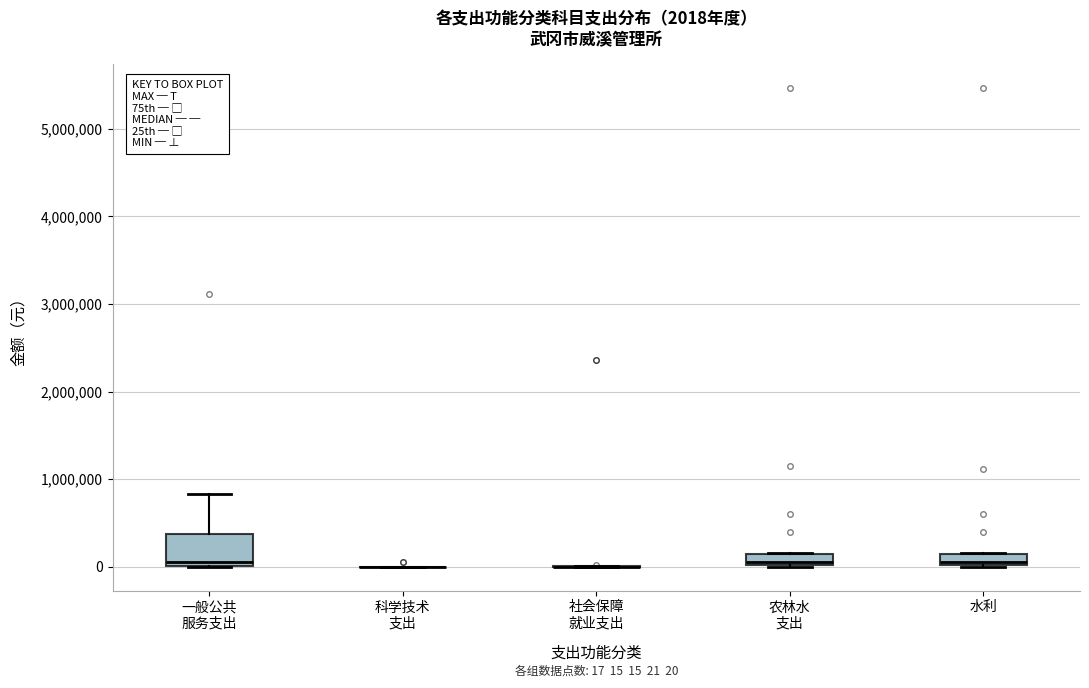

Comparing the boxes themselves (not the whiskers), which one is the tallest?

一般公共 服务支出